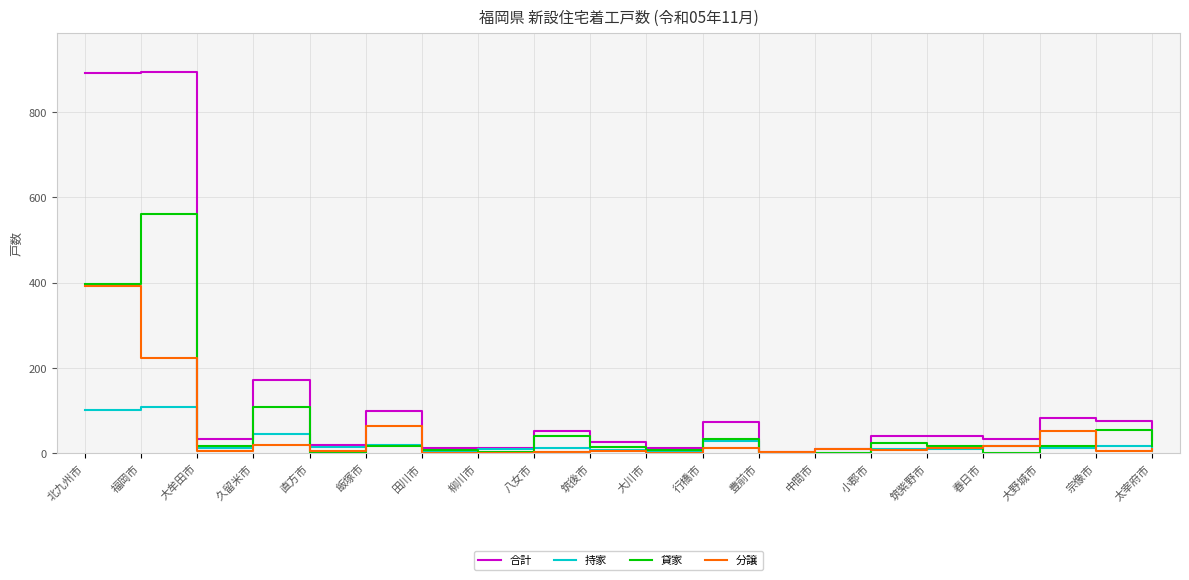

The 合計 series shows 3 at 豊前市. True or false?

True